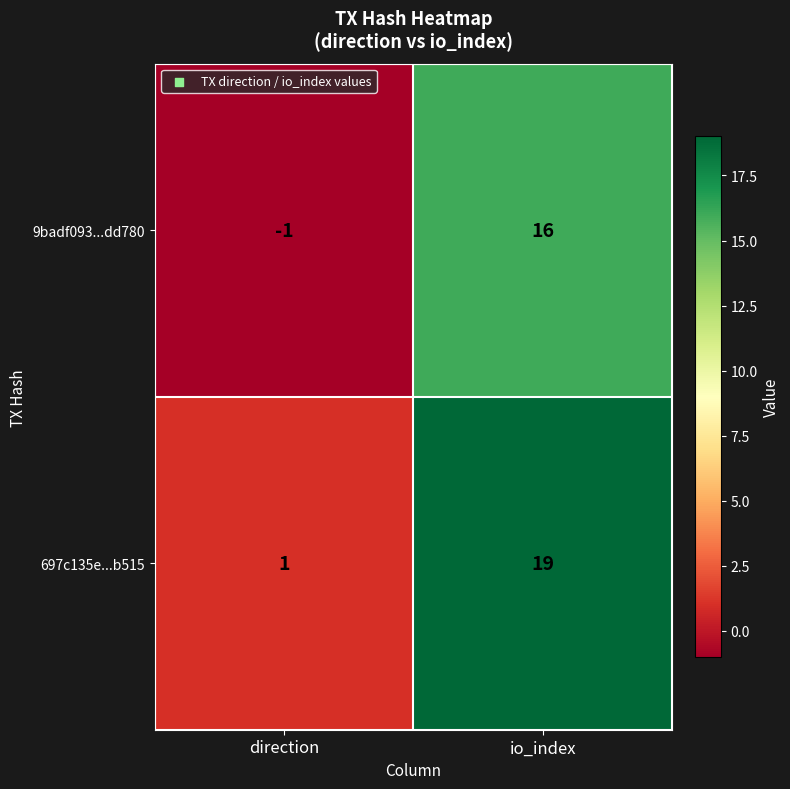

Which series has the largest total across all categories?

697c135e...b515